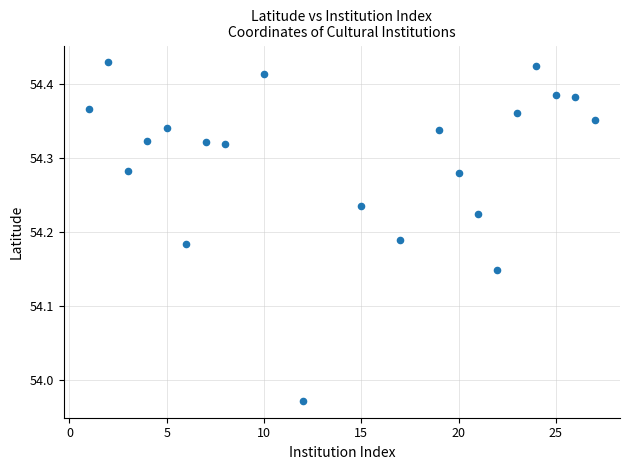

What is the range of X values (max minus min)?

26.0